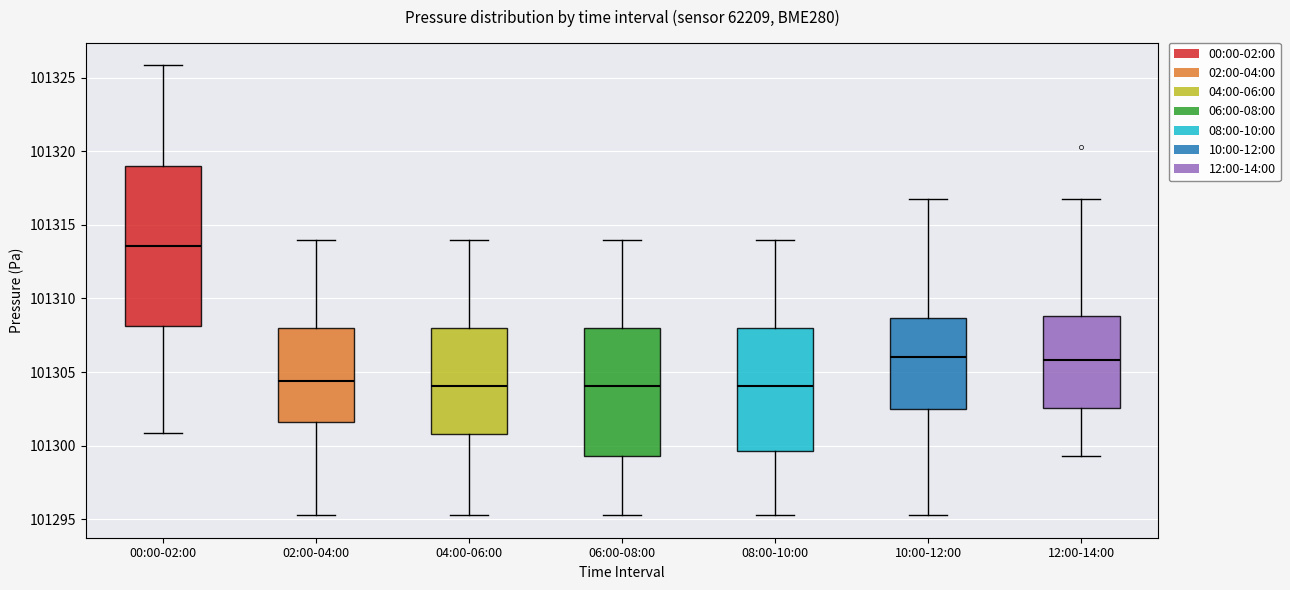

Which box is the tallest, from its lower edge to its upper edge?

00:00-02:00